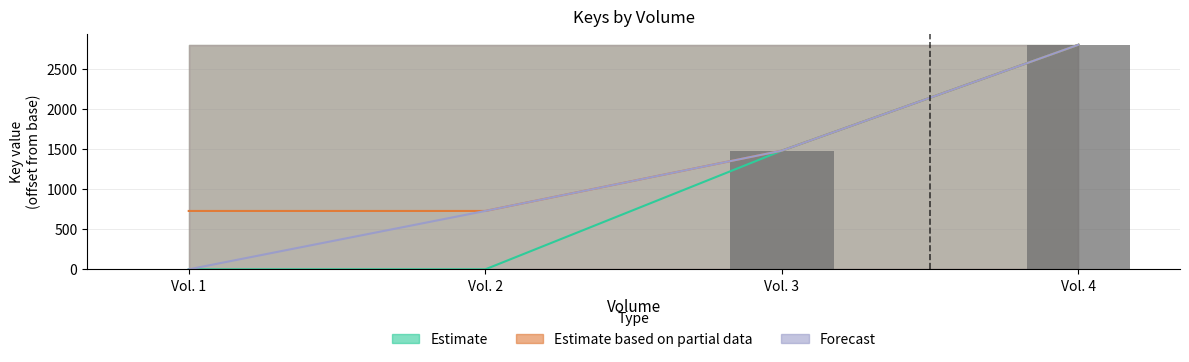

What is the value of the Estimate bar at the 3rd from the left?

1480